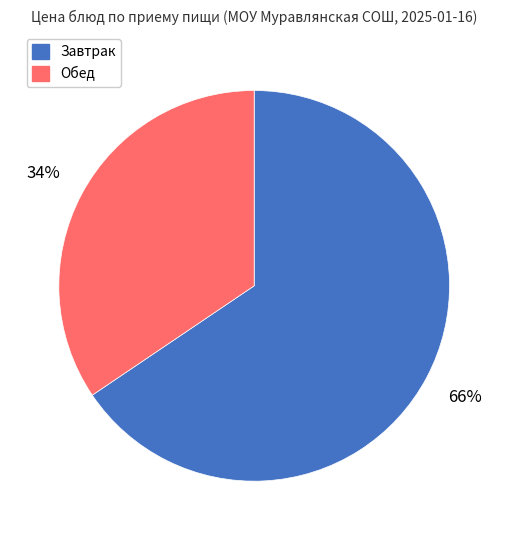

To the nearest percent, what is the average slice percentage?

50%